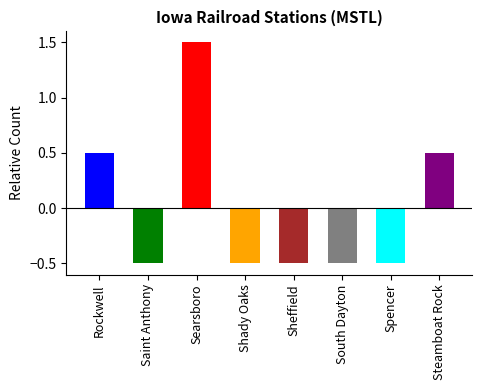

Rank the categories by value from lowest to highest.

Saint Anthony, Shady Oaks, Sheffield, South Dayton, Spencer, Rockwell, Steamboat Rock, Searsboro